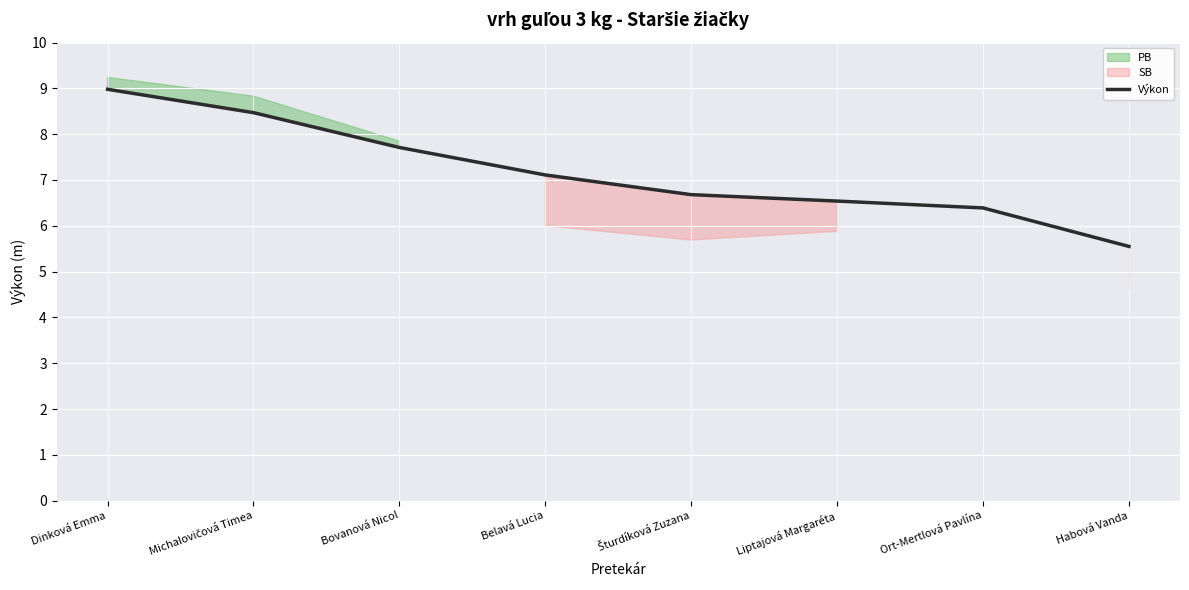

At which label does the data first exceed 7?

Dinková Emma